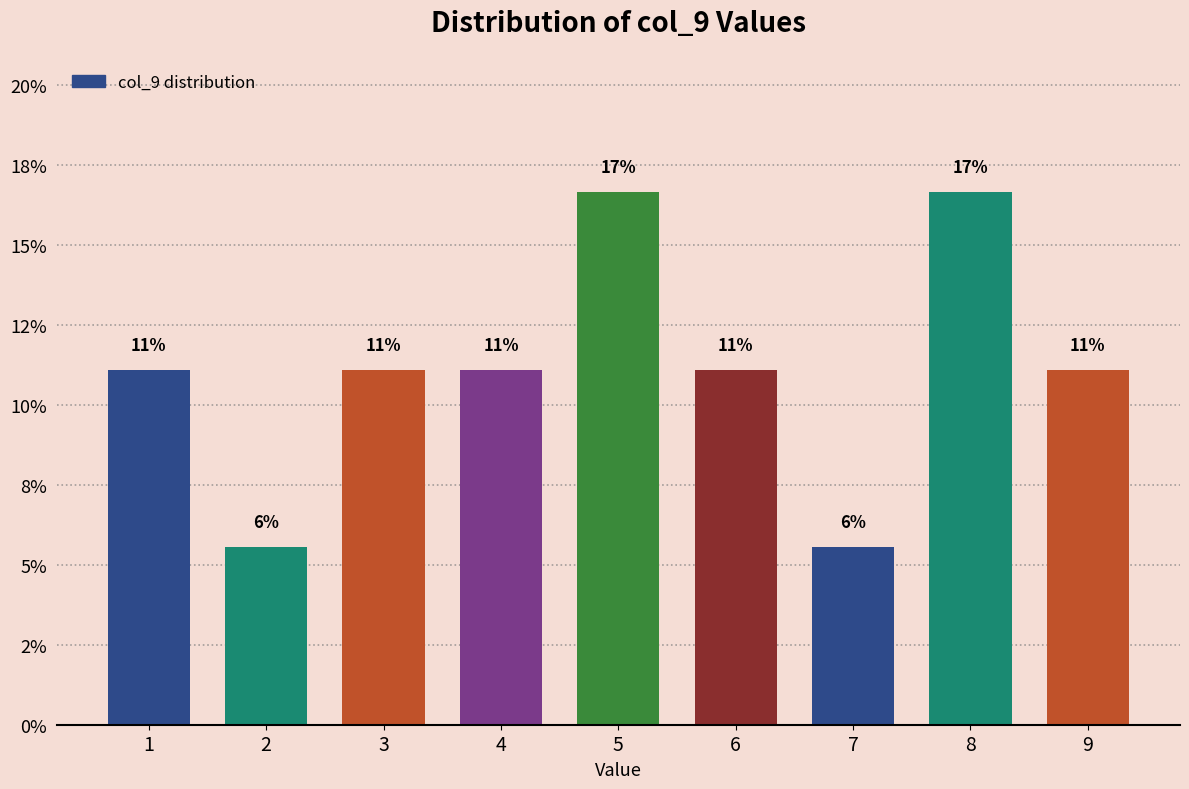

Does the chart contain any negative values?

No